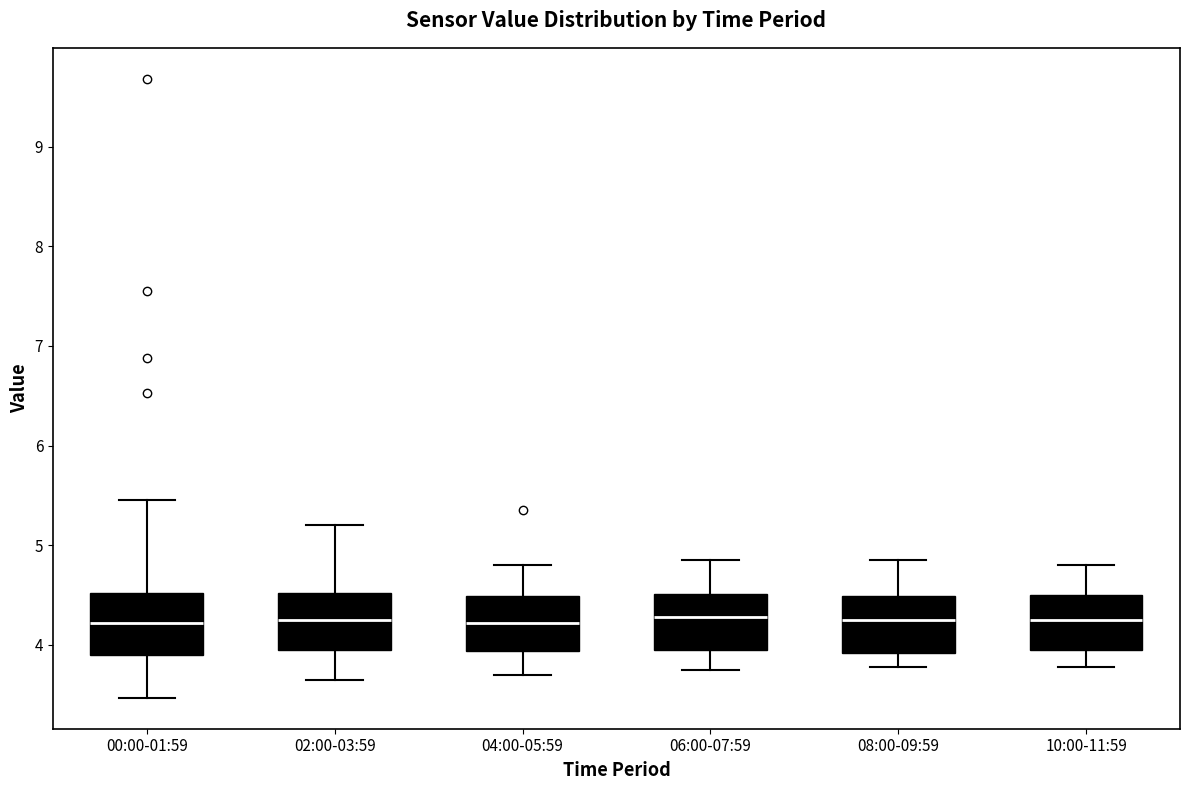

Where does the lower whisker of the box for 06:00-07:59 end on the y-axis? The values are not printed on the chart, so give them approximately, as read against the axis.

3.8